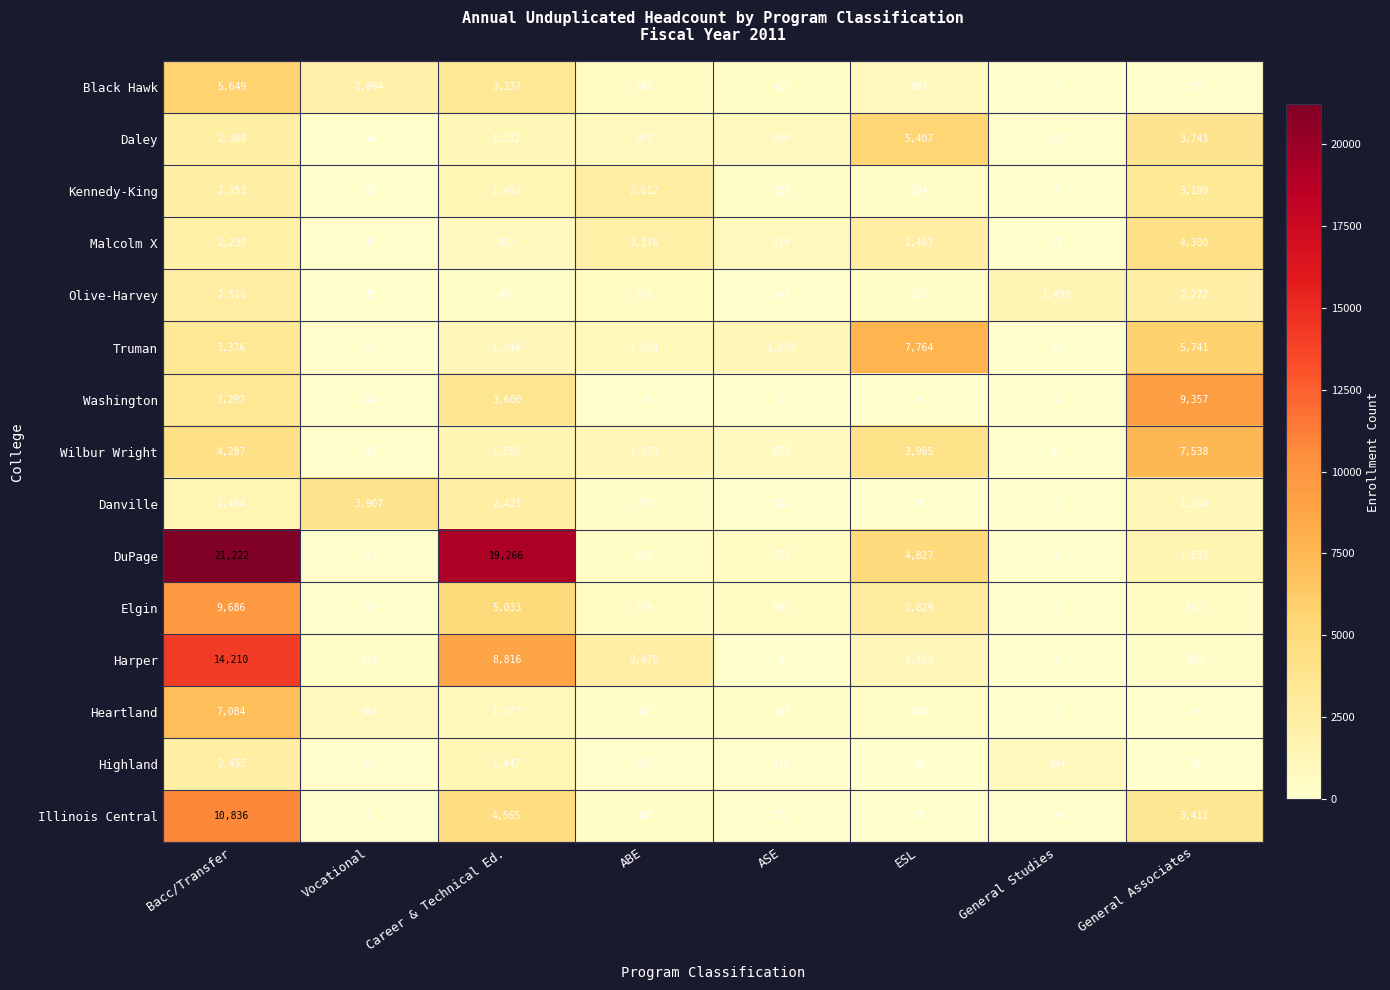

At which category is the sum across all series the highest?

Bacc/Transfer